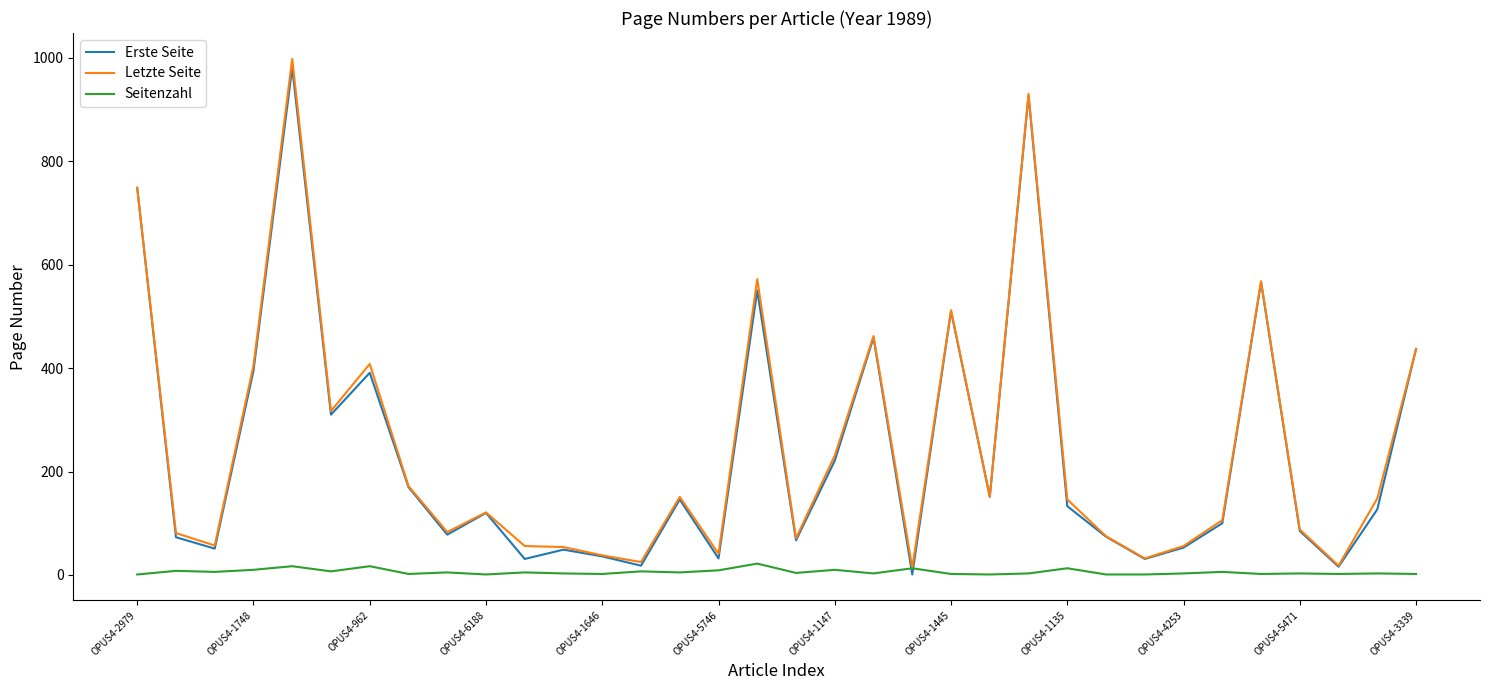

What is the maximum value shown in the chart?

998